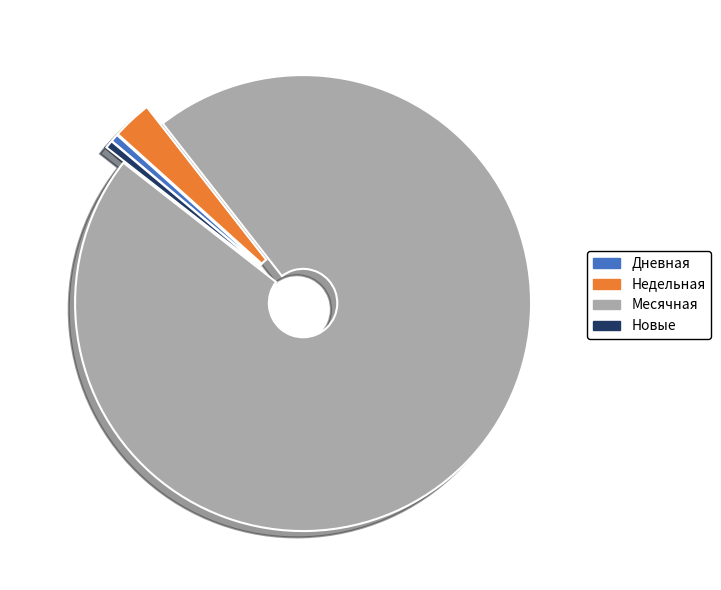

Is it true that Дневная is 11% of the pie?

False